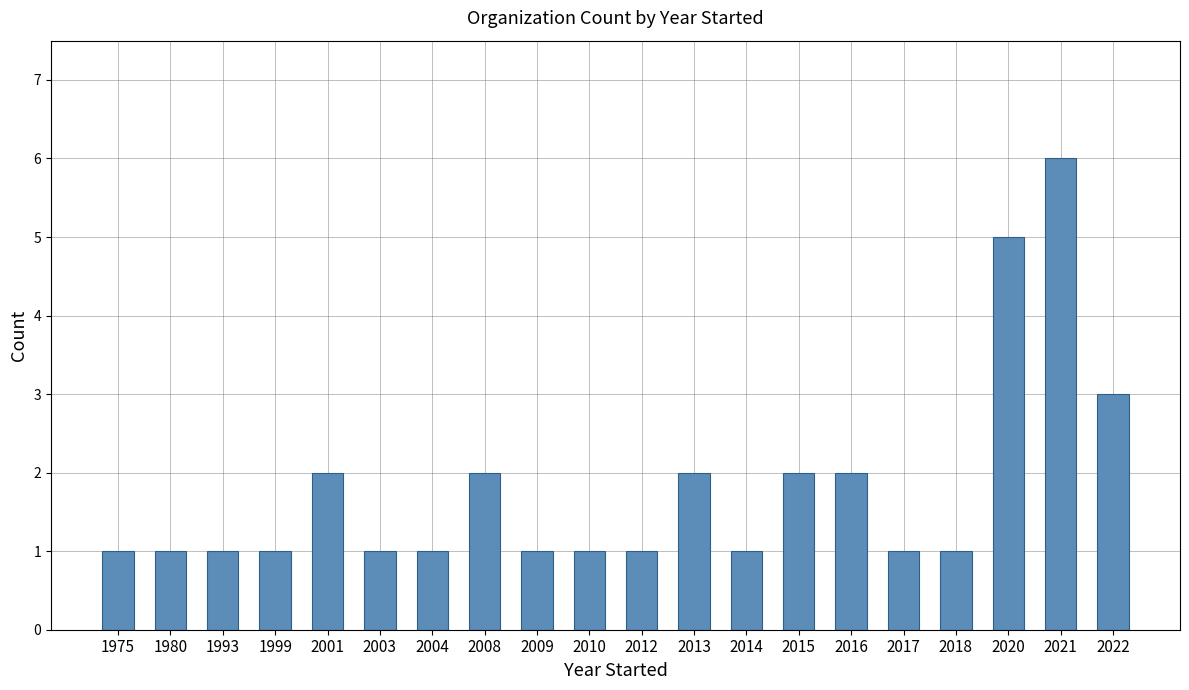

What value does the data have at 2021?

6